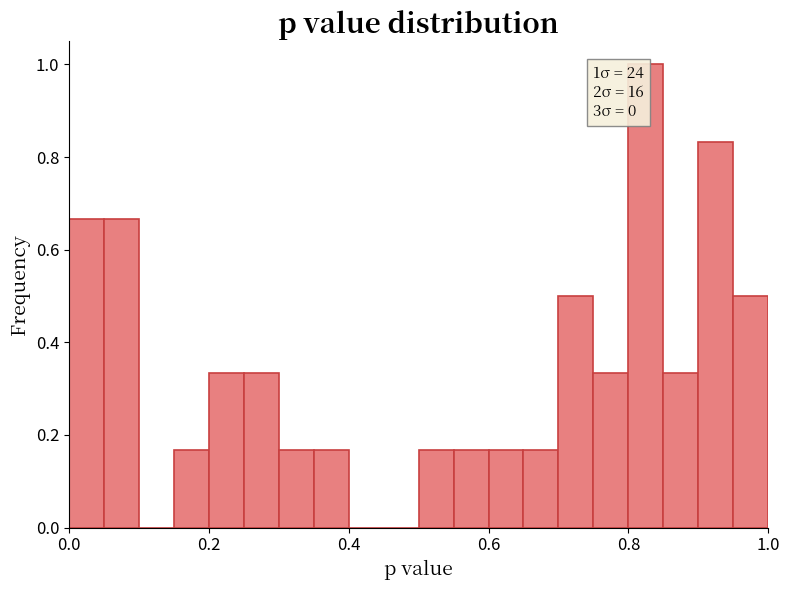

Read against the x-axis, roughly where is the centre of the tallest bar?

0.82